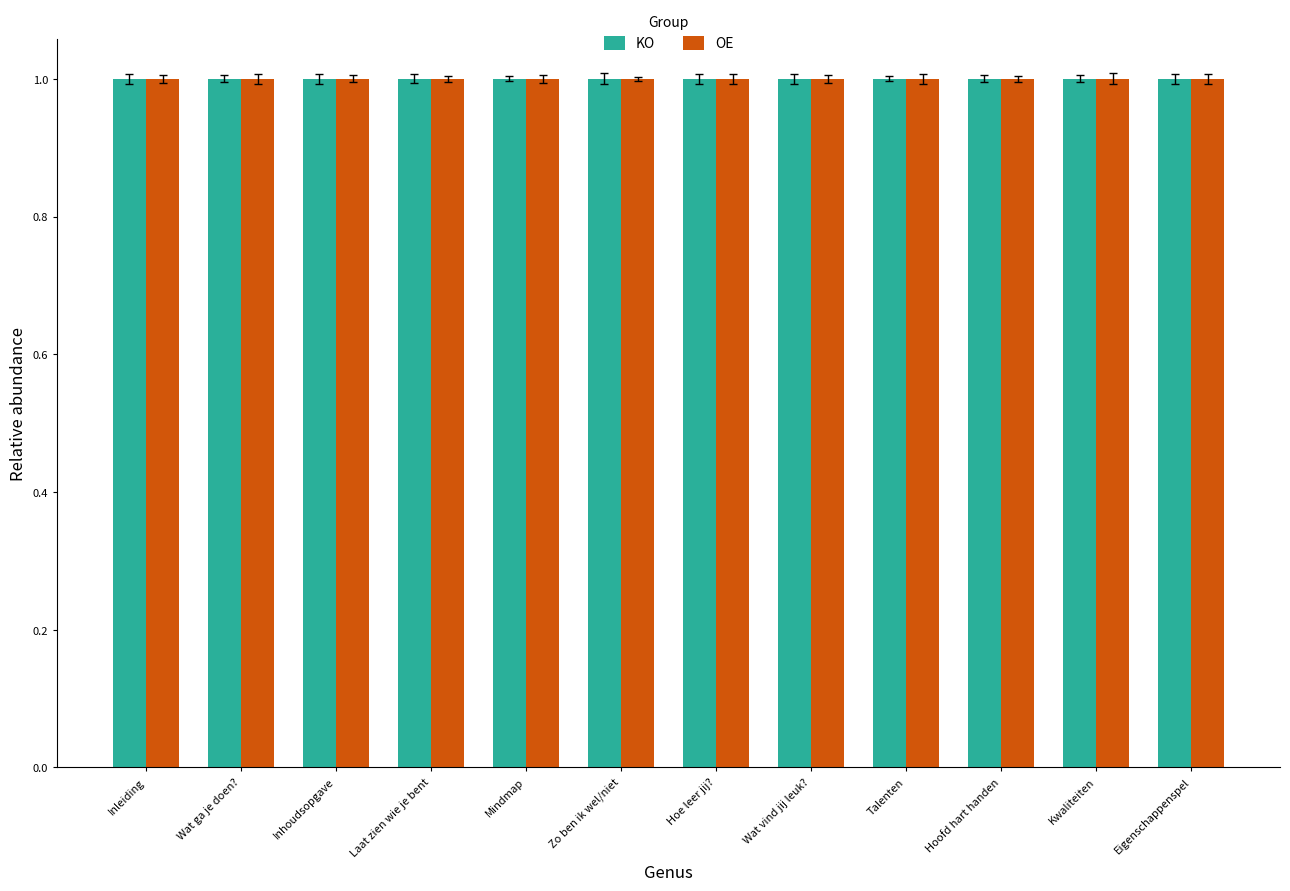

What value does the OE series have at Eigenschappenspel?

1.0